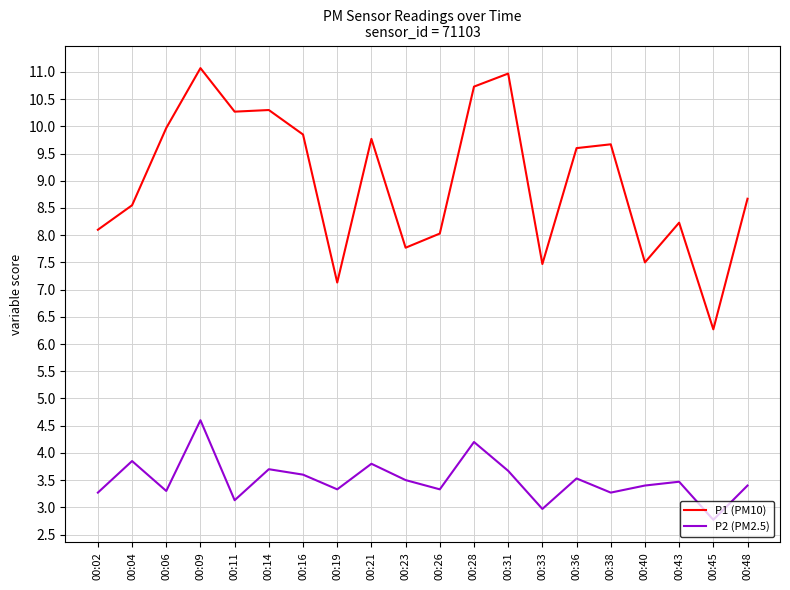

Which series has the largest range (max minus min)?

P1 (PM10)